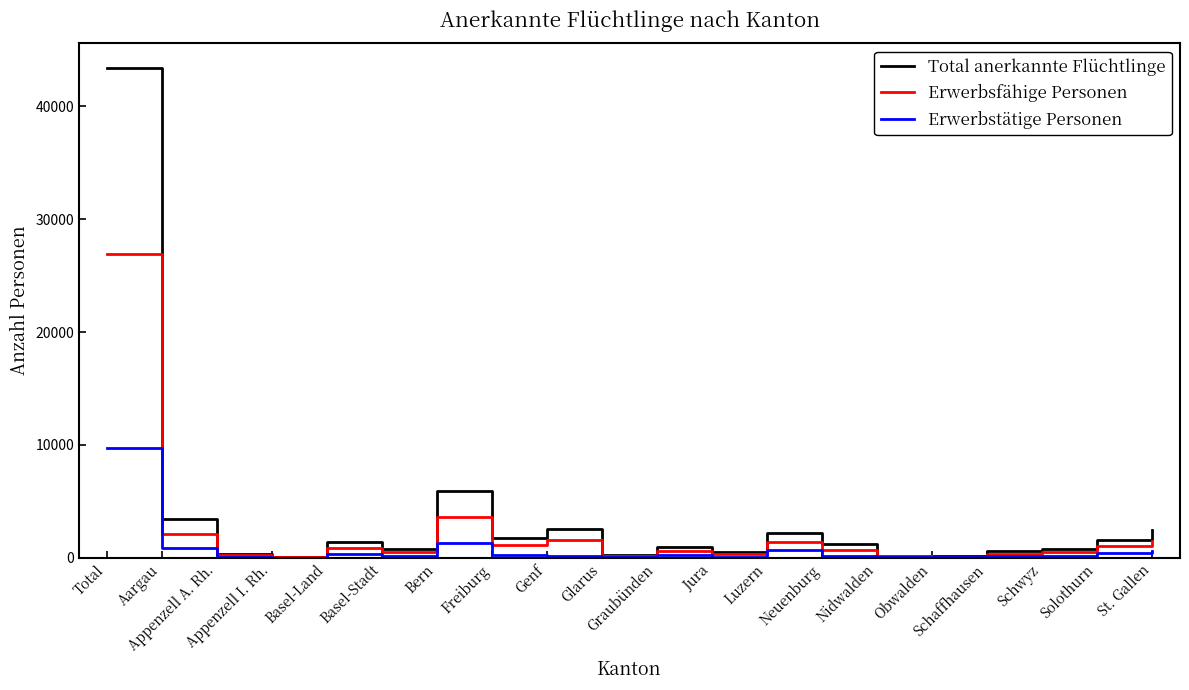

What is the maximum value for Erwerbstätige Personen?

9753